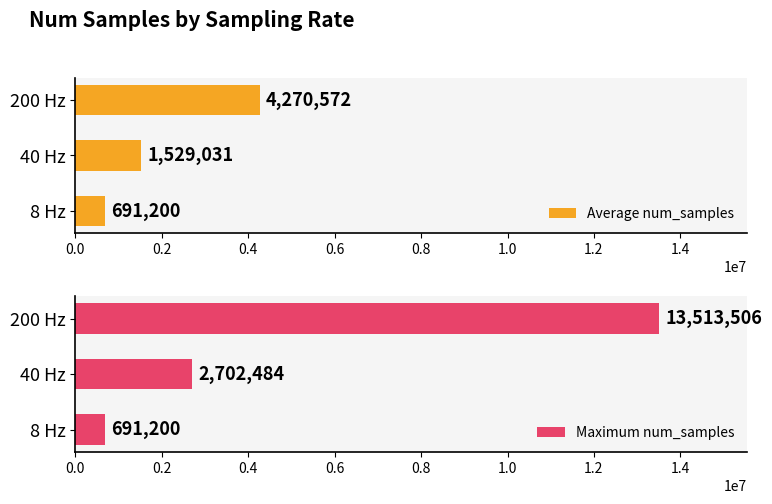

Are the bars grouped side by side (vs. stacked)?

Yes